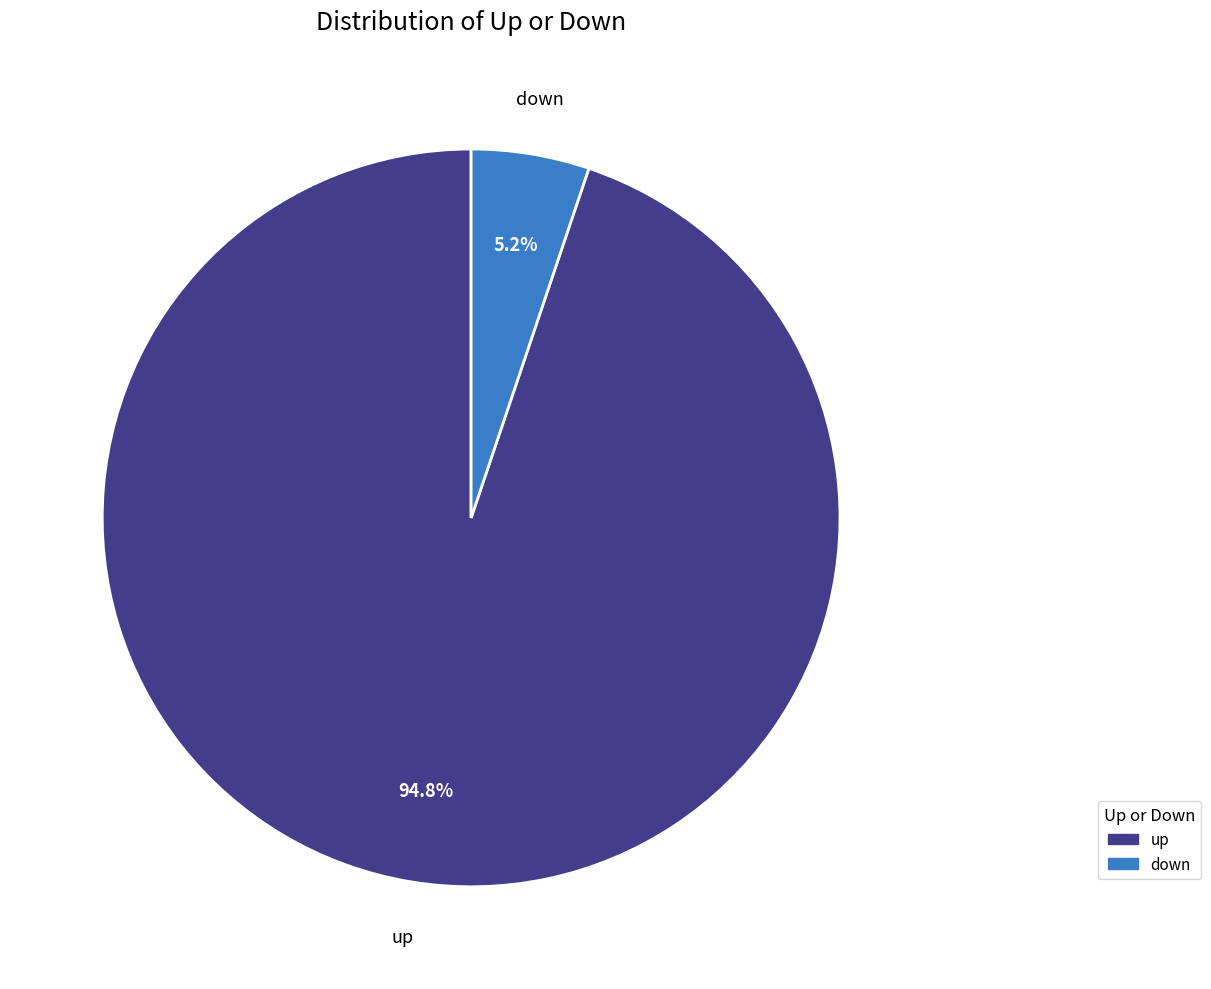

To the nearest percent, what is the difference between the up and down slice percentages?

90%